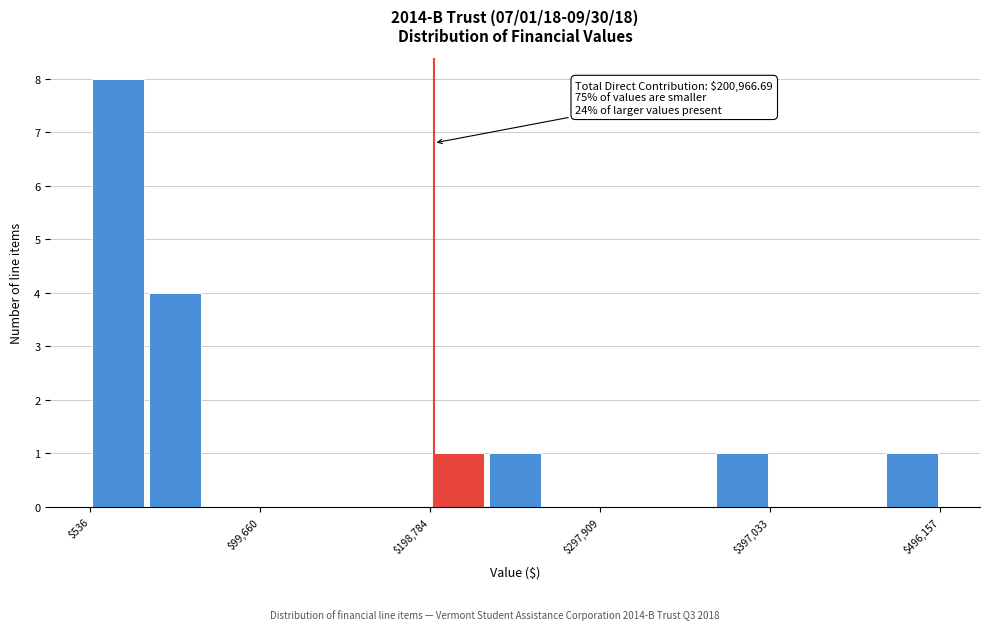

Around what value on the x-axis is the tallest bar? Give the approximate position of its centre, as read against the axis.

20000